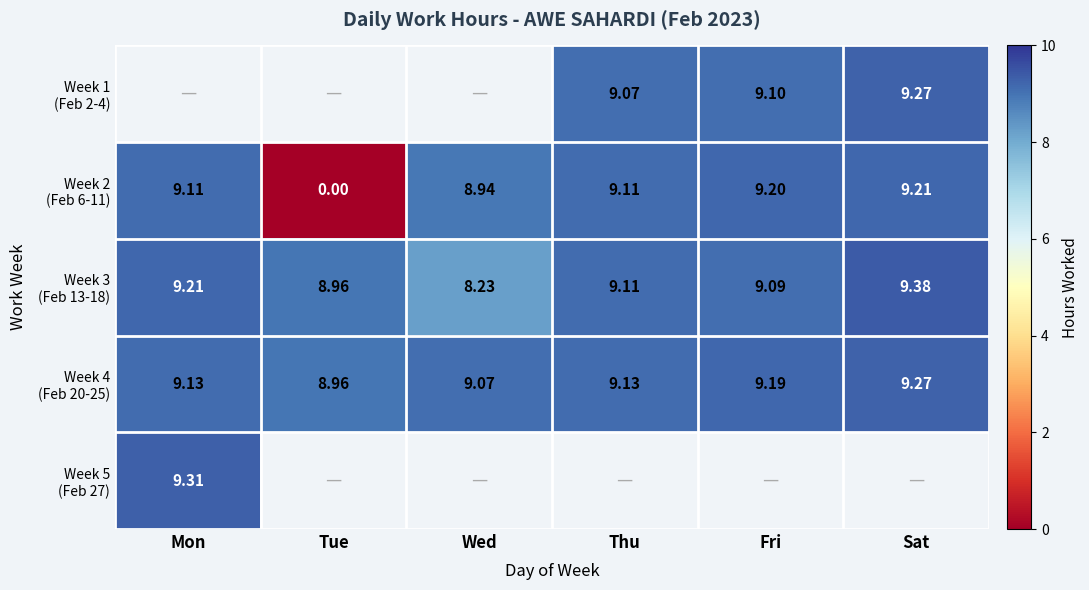

What is the average value of the Week 2 (Feb 6-11) series?

7.6